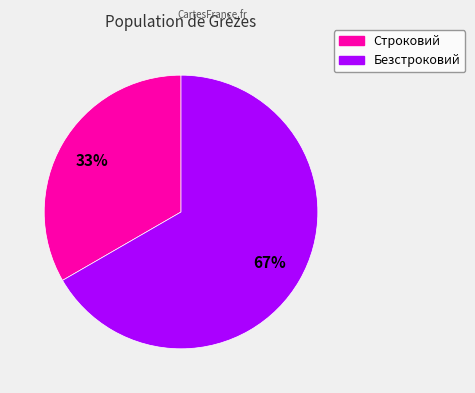

True or false: Безстроковий accounts for 55% of the total.

False